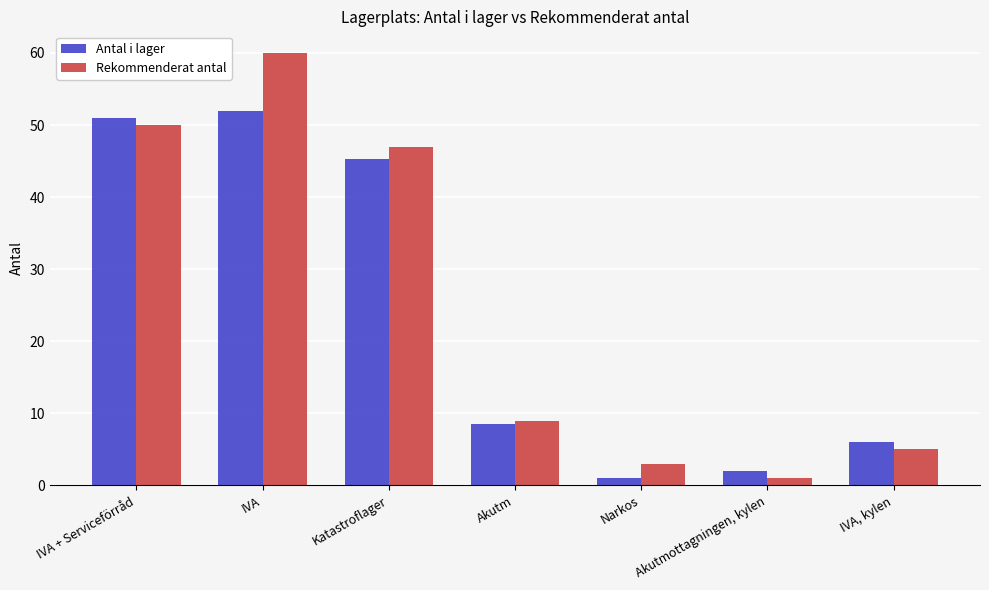

At which label does Rekommenderat antal reach its peak?

IVA